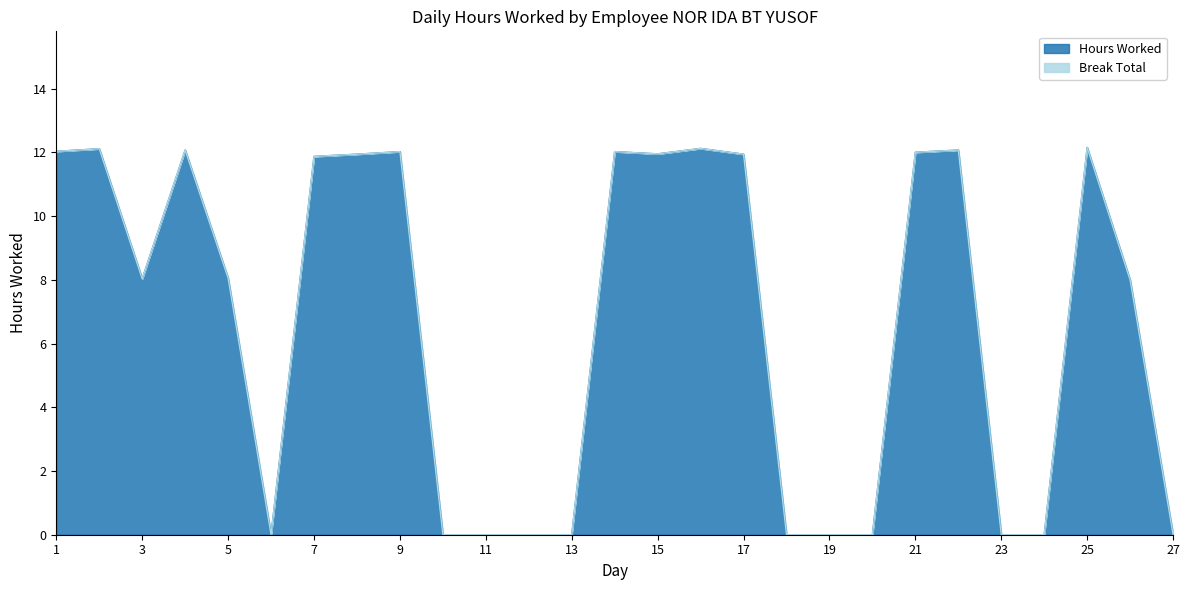

Reading left to right, transcribe all the data shown in this chart.

12.0	12.1	8.0	12.1	8.1	0.0	11.9	11.9	12.0	0.0	0.0	0.0	0.0	12.0	11.9	12.1	11.9	0.0	0.0	0.0	12.0	12.1	0.0	0.0	12.2	8.0	0.0